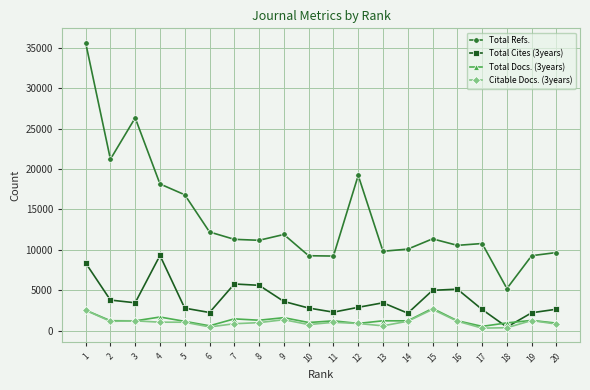

True or false: Total Docs. (3years) and Total Refs. cross at least once.

False